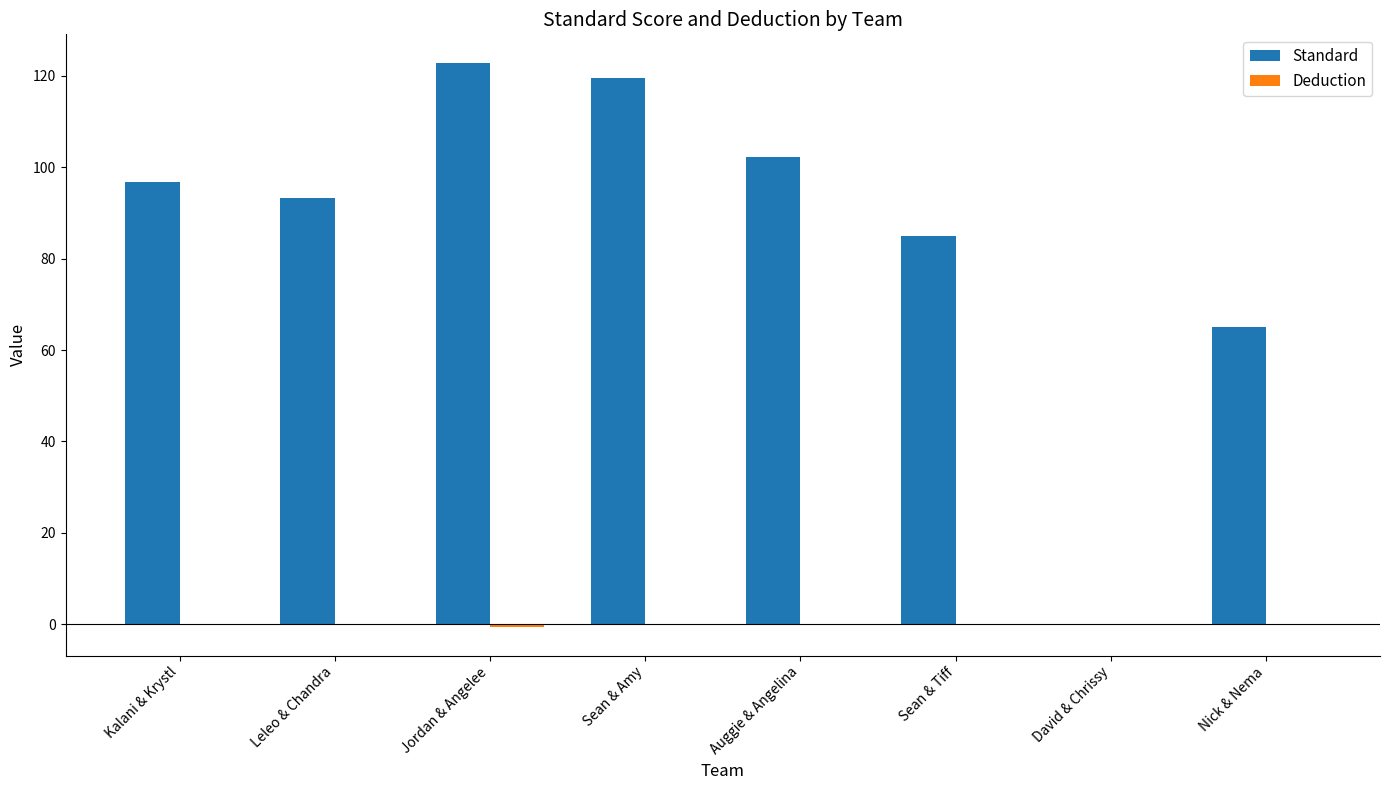

What is the spread (max minus min) of values at Leleo & Chandra?

93.2